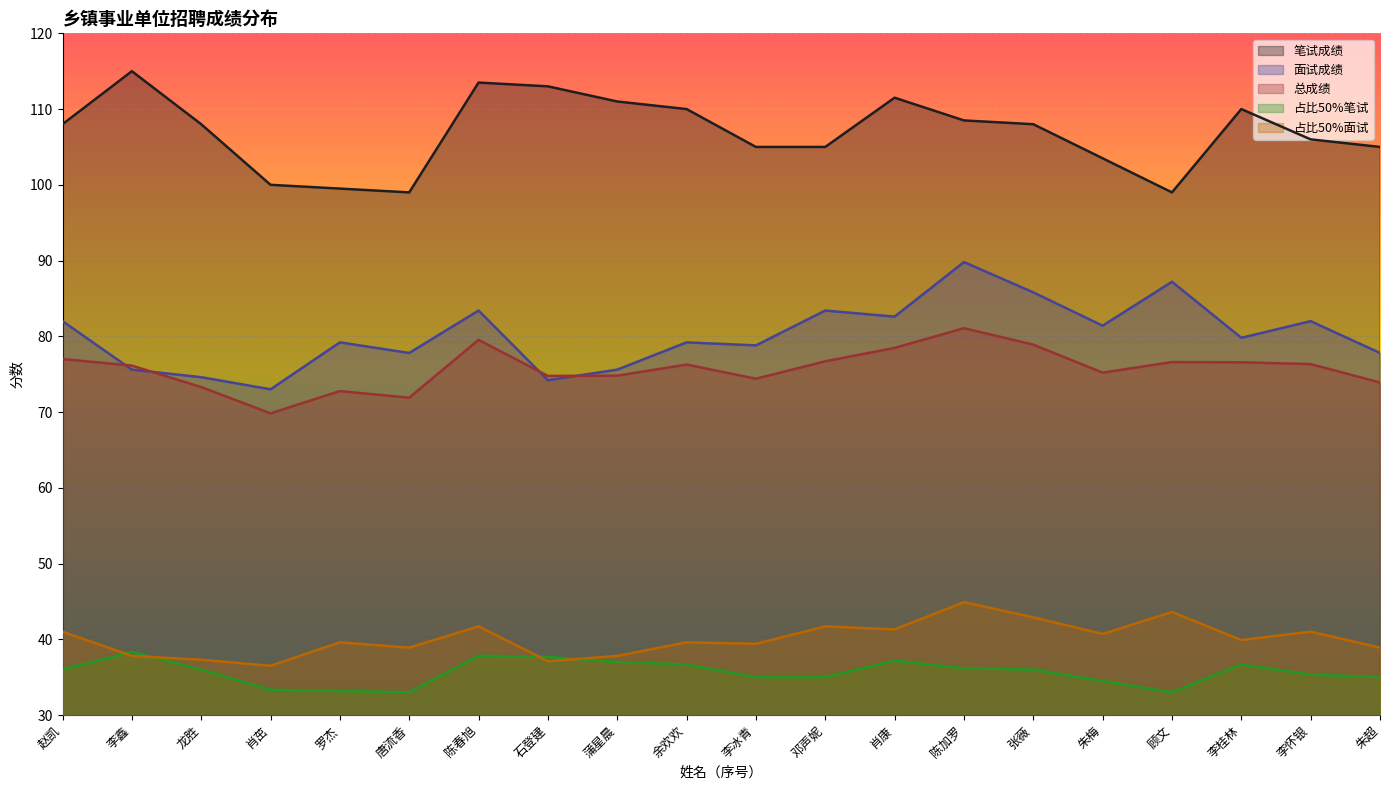

What are all the series names shown in the legend?

笔试成绩, 面试成绩, 总成绩, 占比50%笔试, 占比50%面试